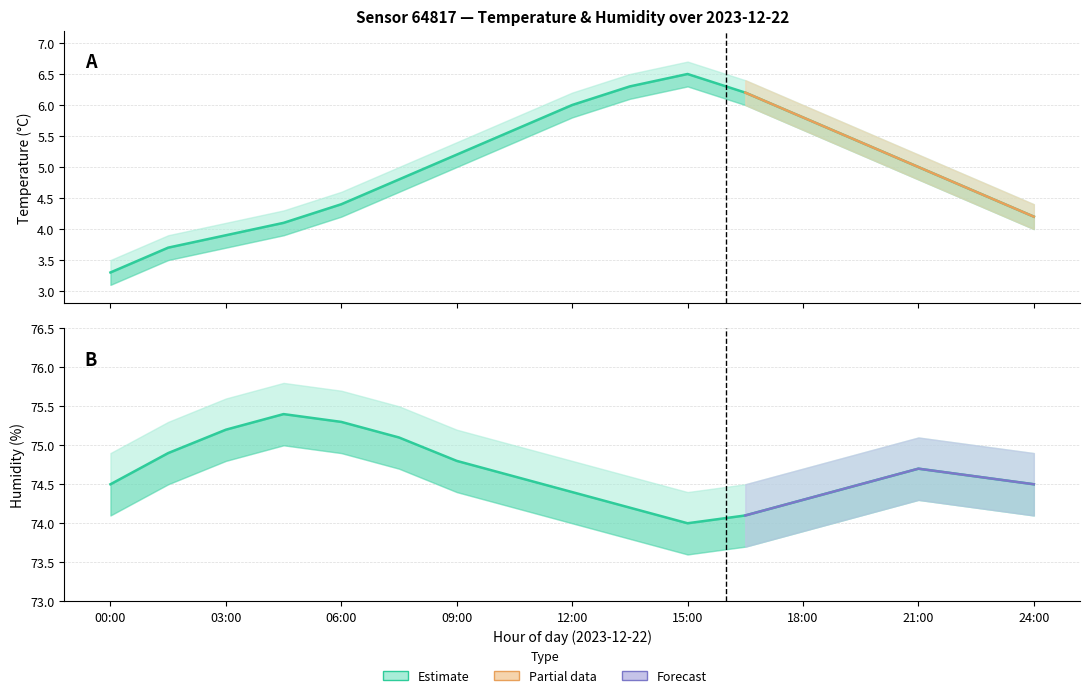

Where is the first local maximum for temperature_lower?

15:00